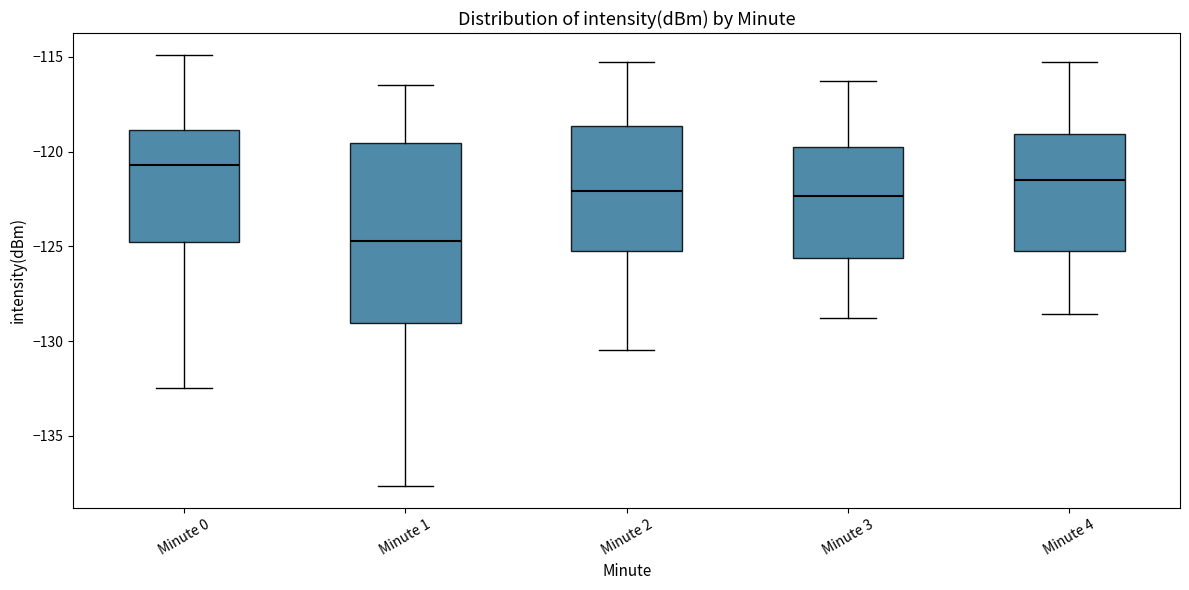

Comparing the boxes themselves (not the whiskers), which one is the tallest?

Minute 1